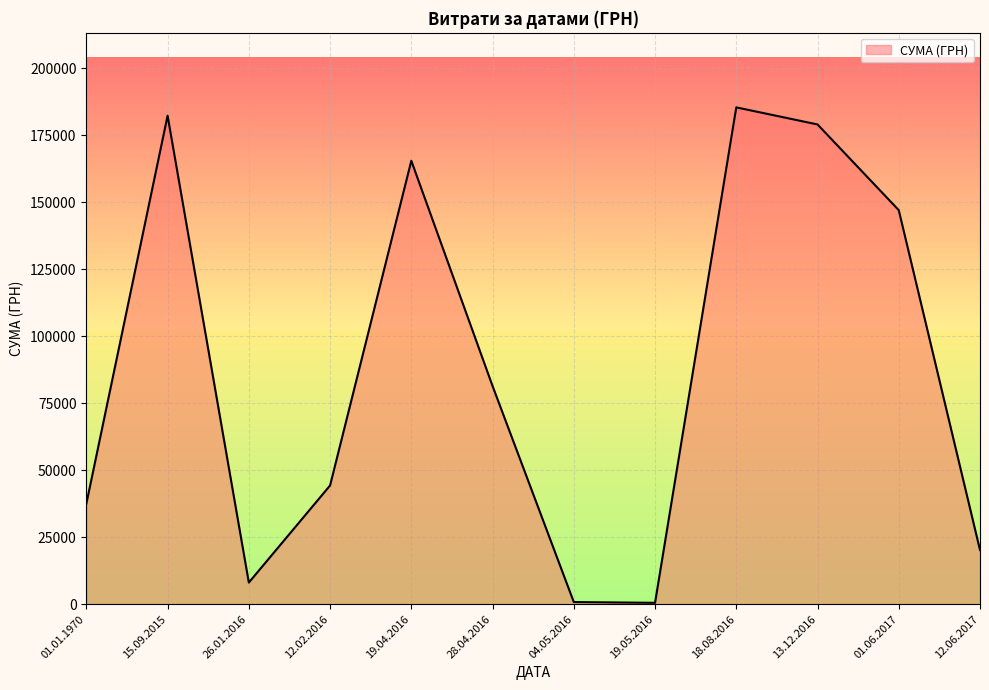

Where is the data nearest to the value 92939?

28.04.2016